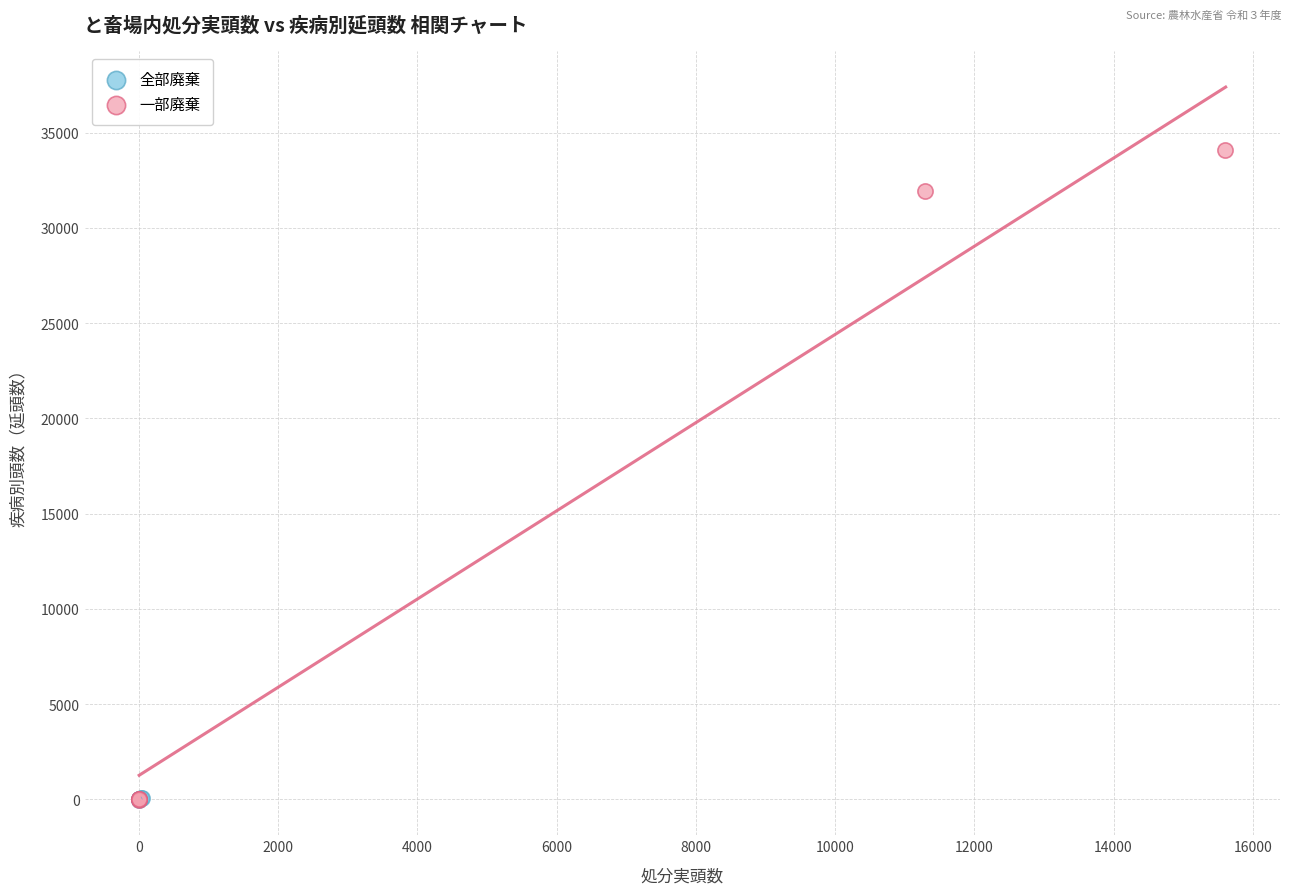

Which series contains the highest Y value?

一部廃棄